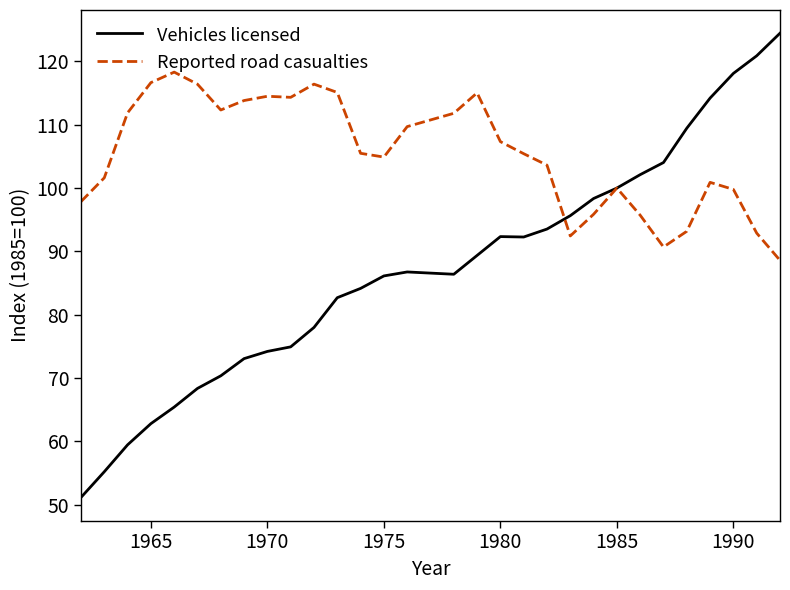

Which series has the largest total across all categories?

Reported road casualties